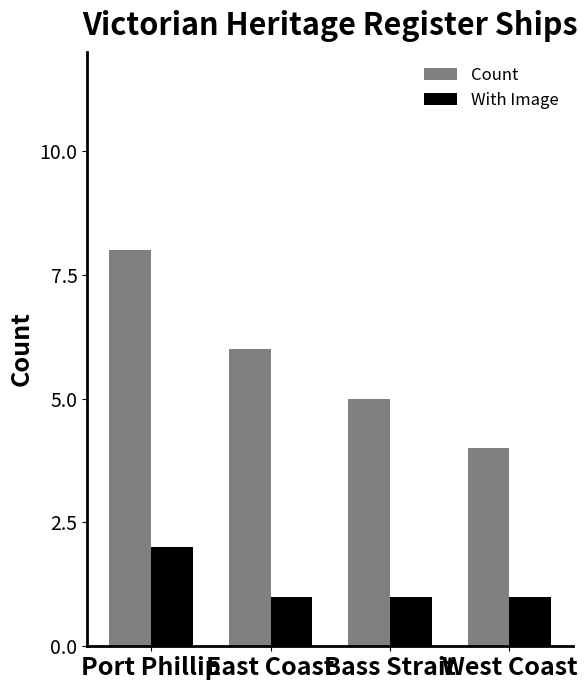

Is the value of Count at Bass Strait greater than the value of With Image at West Coast?

Yes